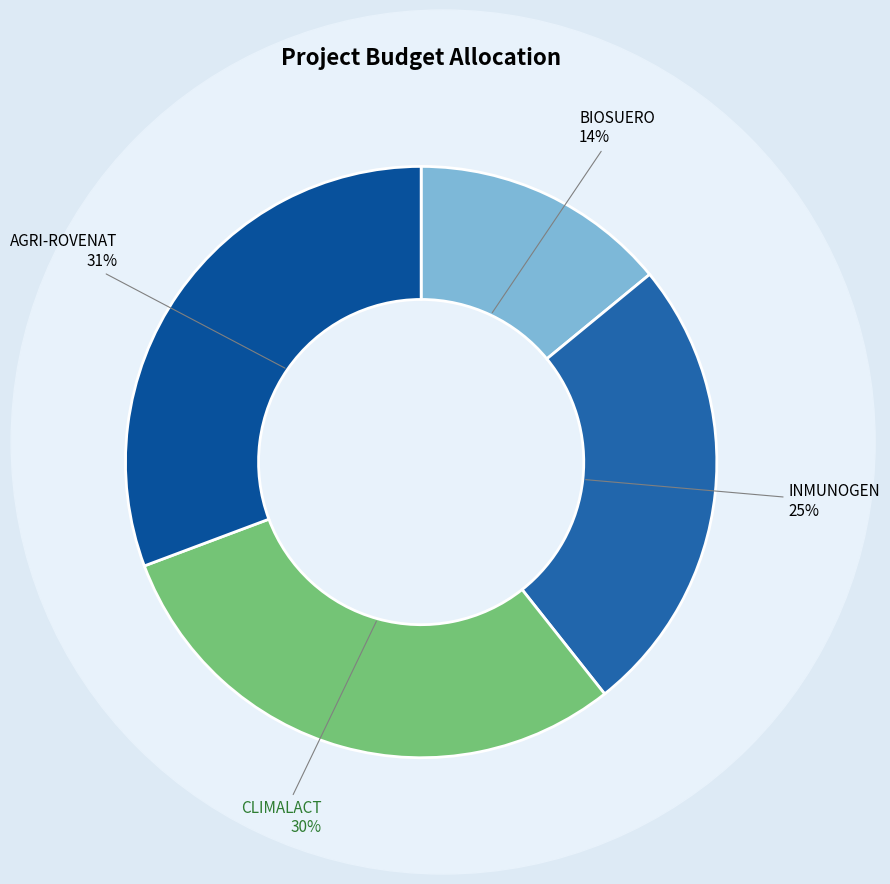

How many slices are in this pie chart?

4